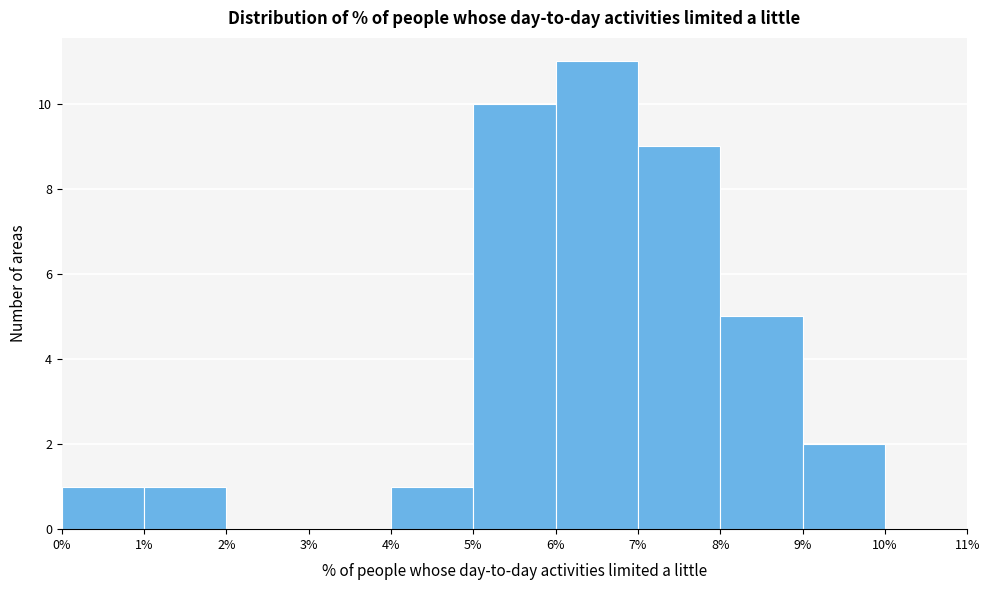

How tall is the bar that spans 6% to 7% on the x-axis? The values are not printed on the chart, so give them approximately, as read against the axis.

11